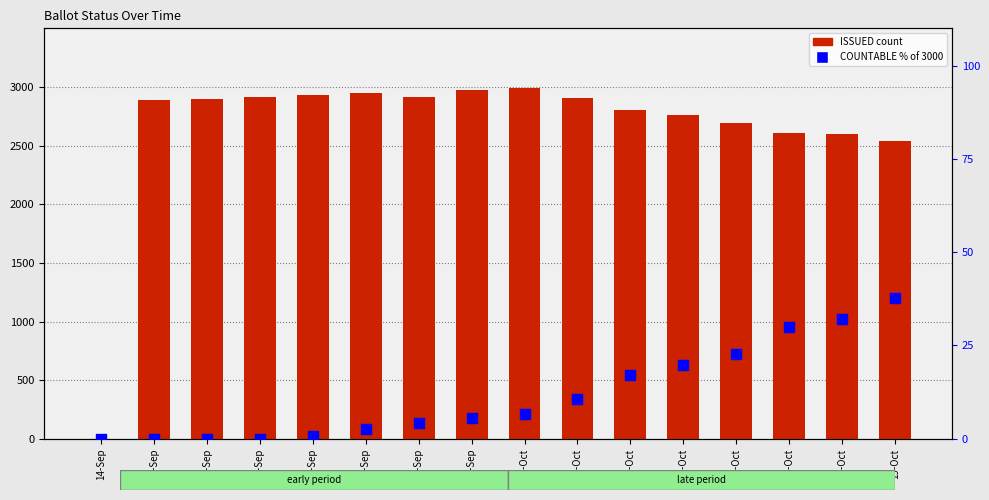

Which series reaches the minimum Y coordinate?

ISSUED